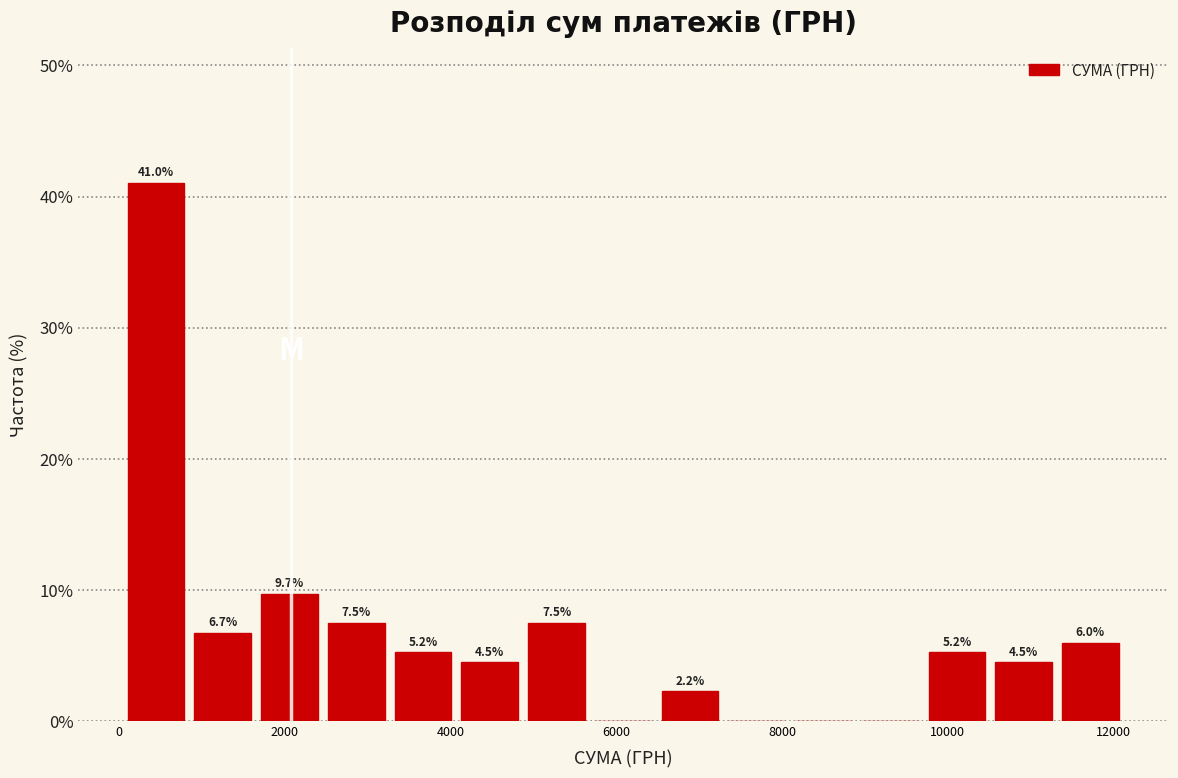

Which range on the x-axis has the tallest bar?

0 to 800